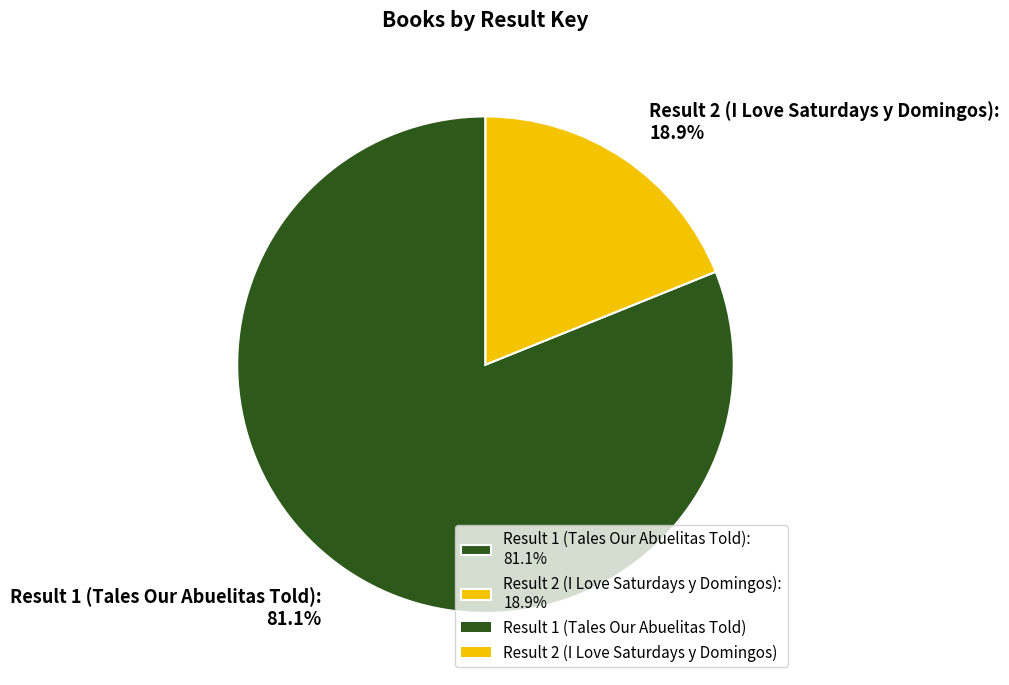

Count the number of slices in the pie.

2